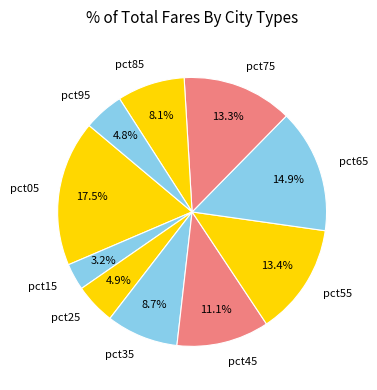

Count the number of slices in the pie.

10